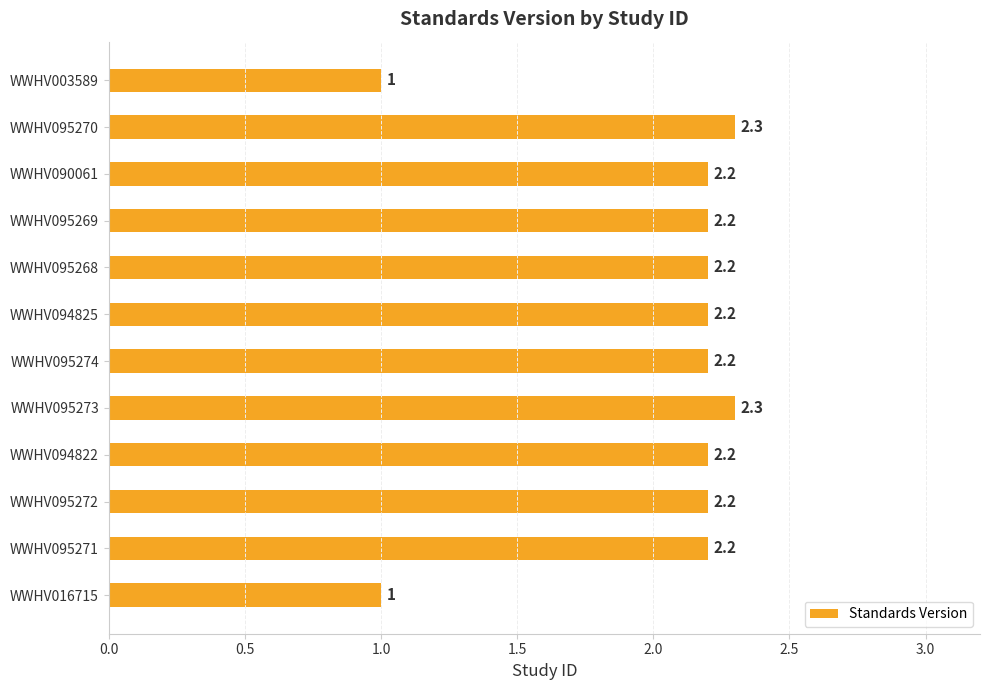

How many data points are above 2?

10